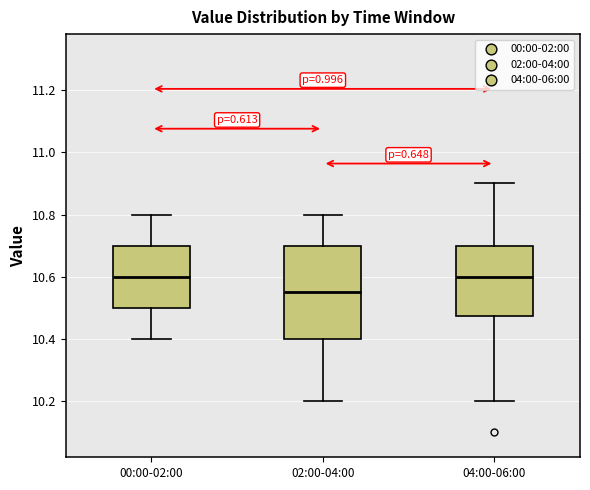

Reading left to right, read every box against the y-axis: the position of its median line, the range the box covers, and the ends of its whiskers. The values are not printed on the chart, so give them approximately, as read against the axis.

00:00-02:00: median 10.60, box 10.50 to 10.70, whiskers 10.40 to 10.80
02:00-04:00: median 10.56, box 10.40 to 10.70, whiskers 10.20 to 10.80
04:00-06:00: median 10.60, box 10.48 to 10.70, whiskers 10.20 to 10.90